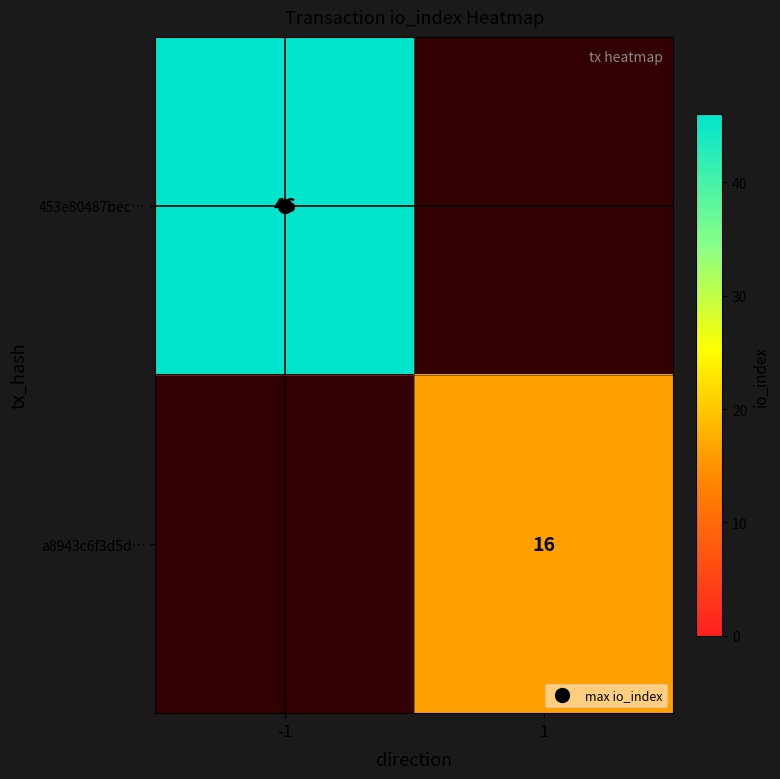

Which series has the widest spread of values?

453e80487bec…